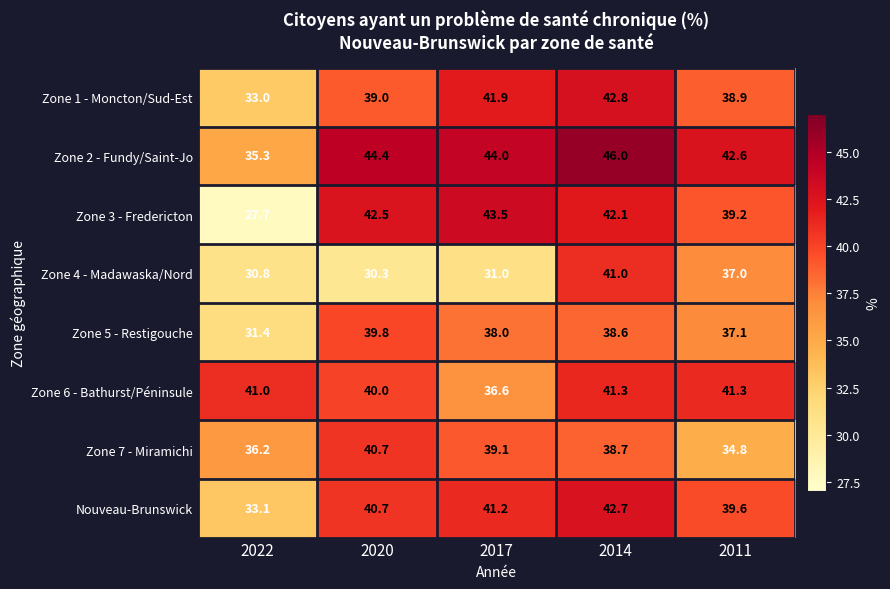

At how many categories does at least one series exceed 43?

3